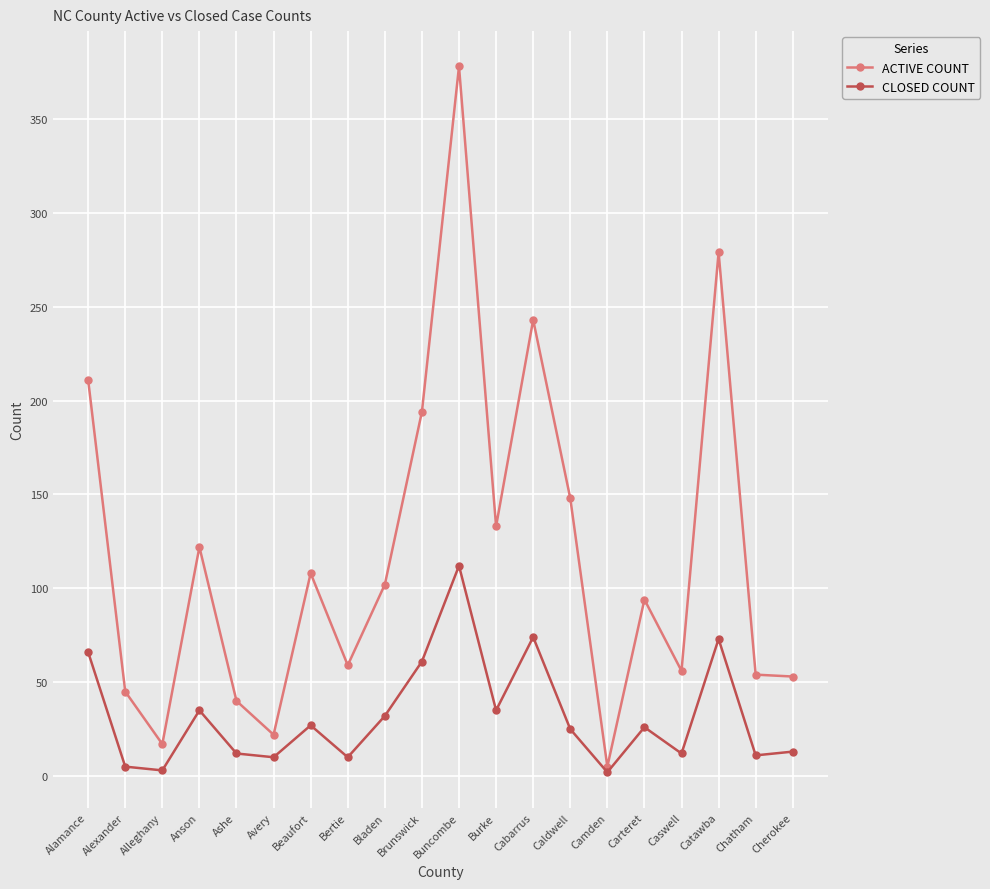

Where is CLOSED COUNT nearest to the value 57?

Brunswick